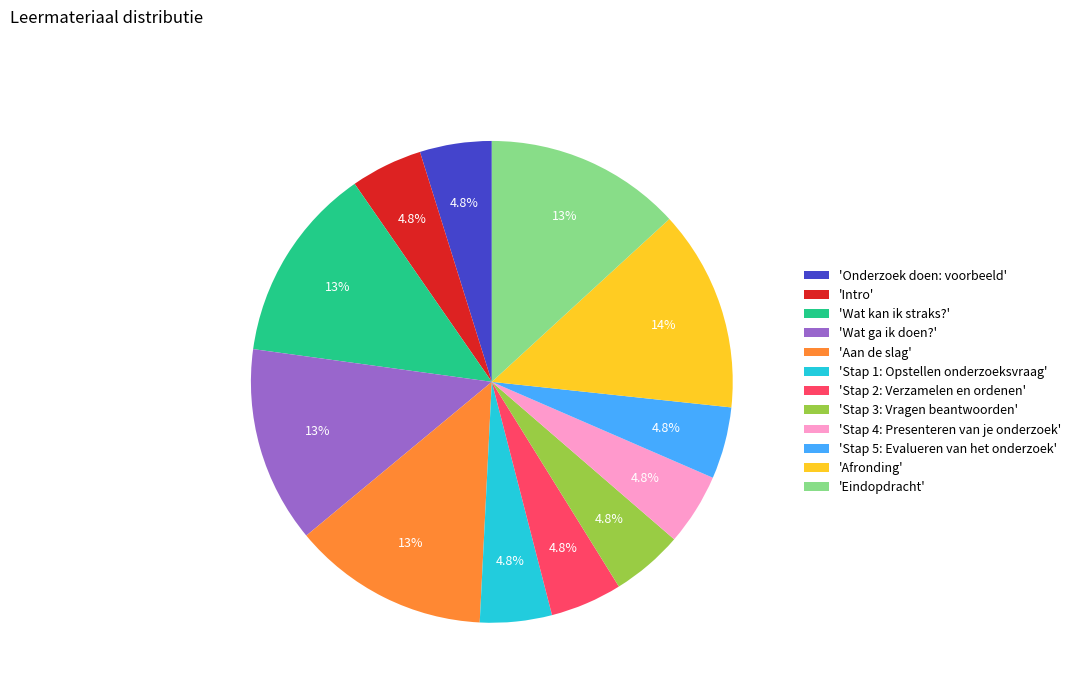

How many segments does this pie chart have?

12